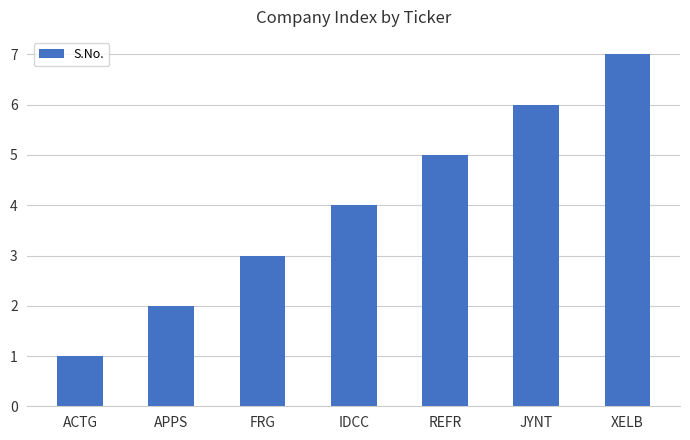

True or false: the data shows 4 at FRG.

False